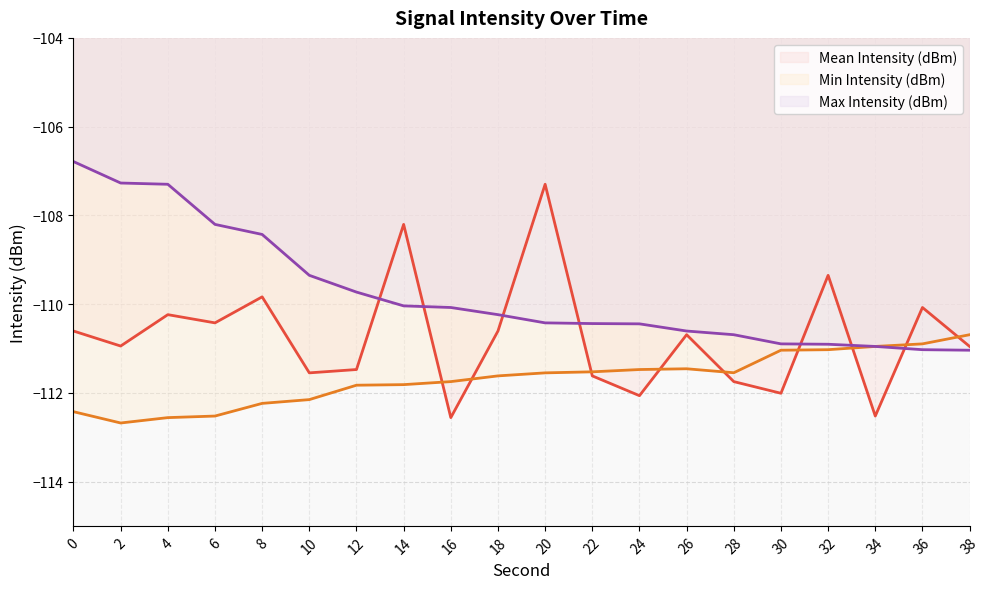

What is the smallest value displayed?

-112.7